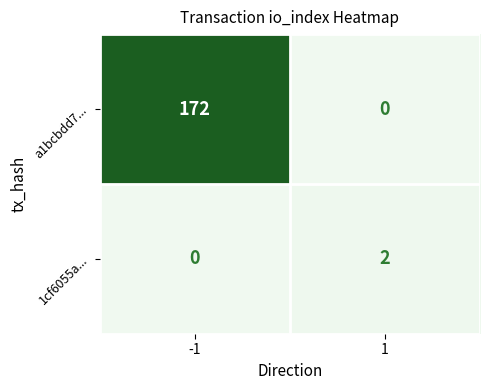

Reading left to right, transcribe all the data shown in this chart.

a1bcbdd7...: 172	0
1cf6055a...: 0	2